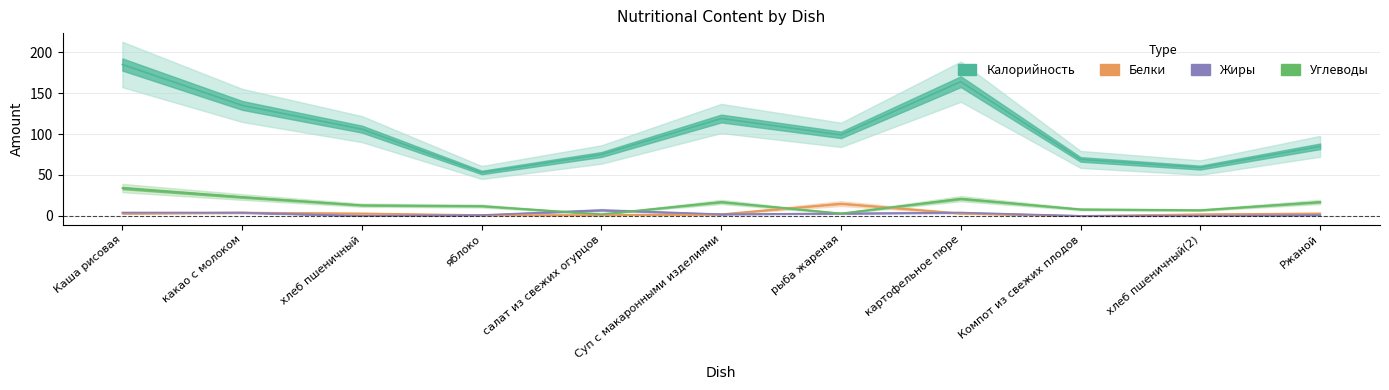

What is the sum of all Жиры values?

26